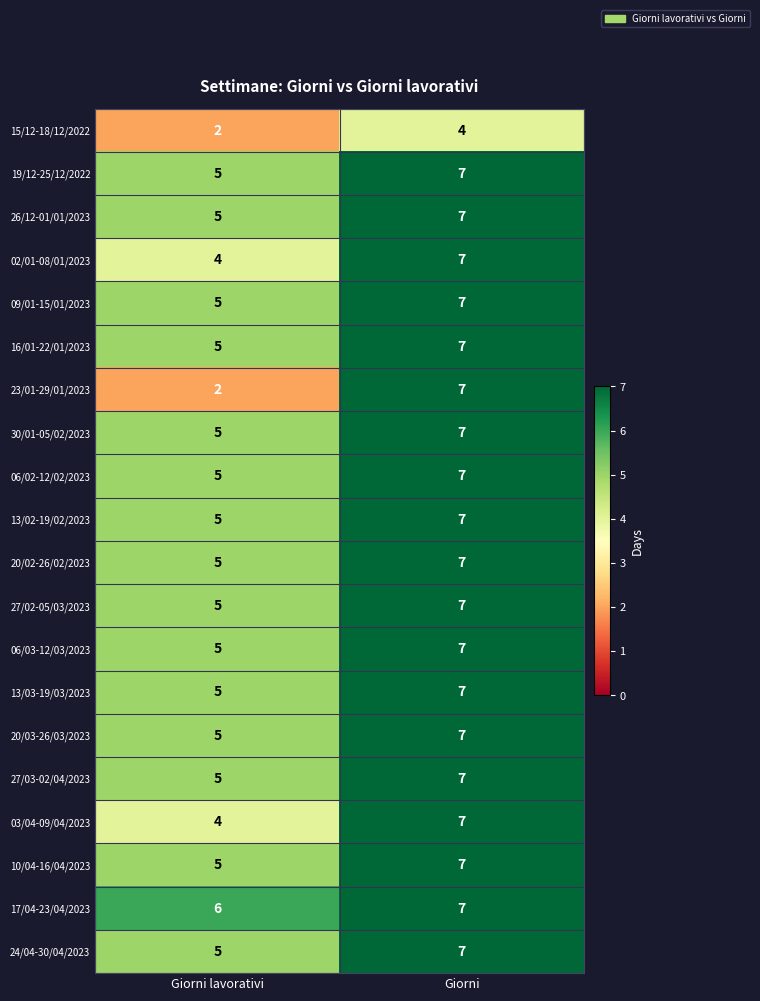

List the labels in order of 19/12-25/12/2022 value, smallest first.

Giorni lavorativi, Giorni